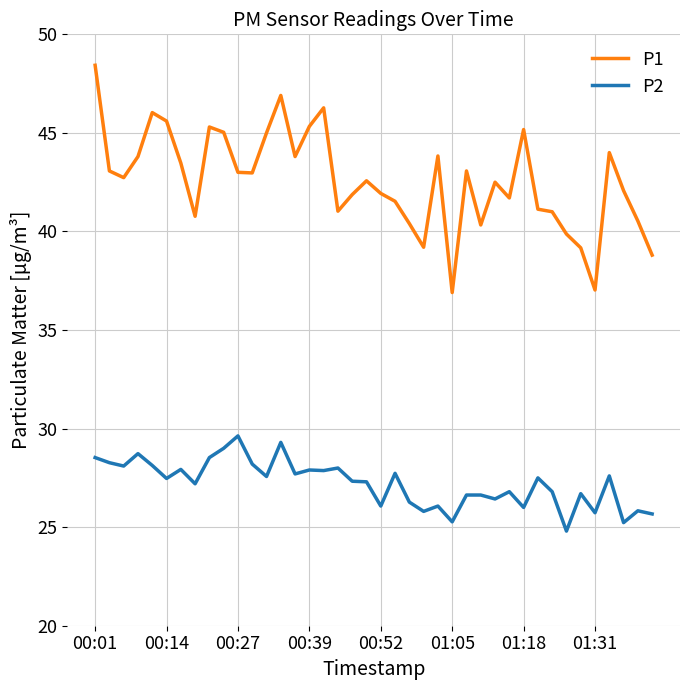

True or false: P2 and P1 intersect in this chart.

False